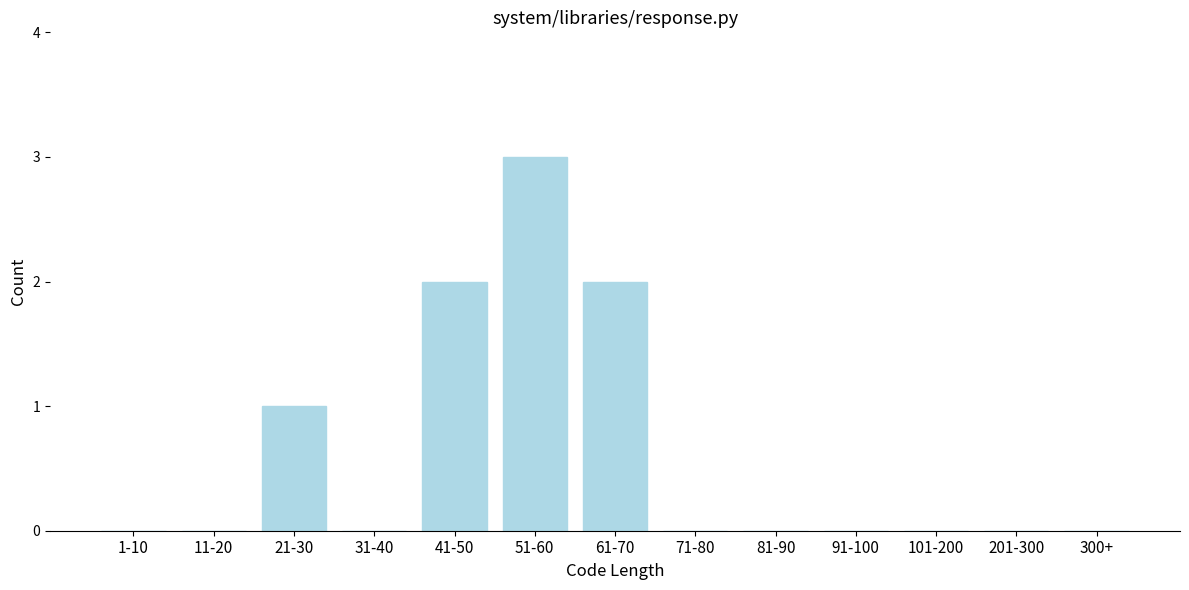

Reading left to right, list all the values displayed in this chart.

1-10=0	11-20=0	21-30=1	31-40=0	41-50=2	51-60=3	61-70=2	71-80=0	81-90=0	91-100=0	101-200=0	201-300=0	300+=0